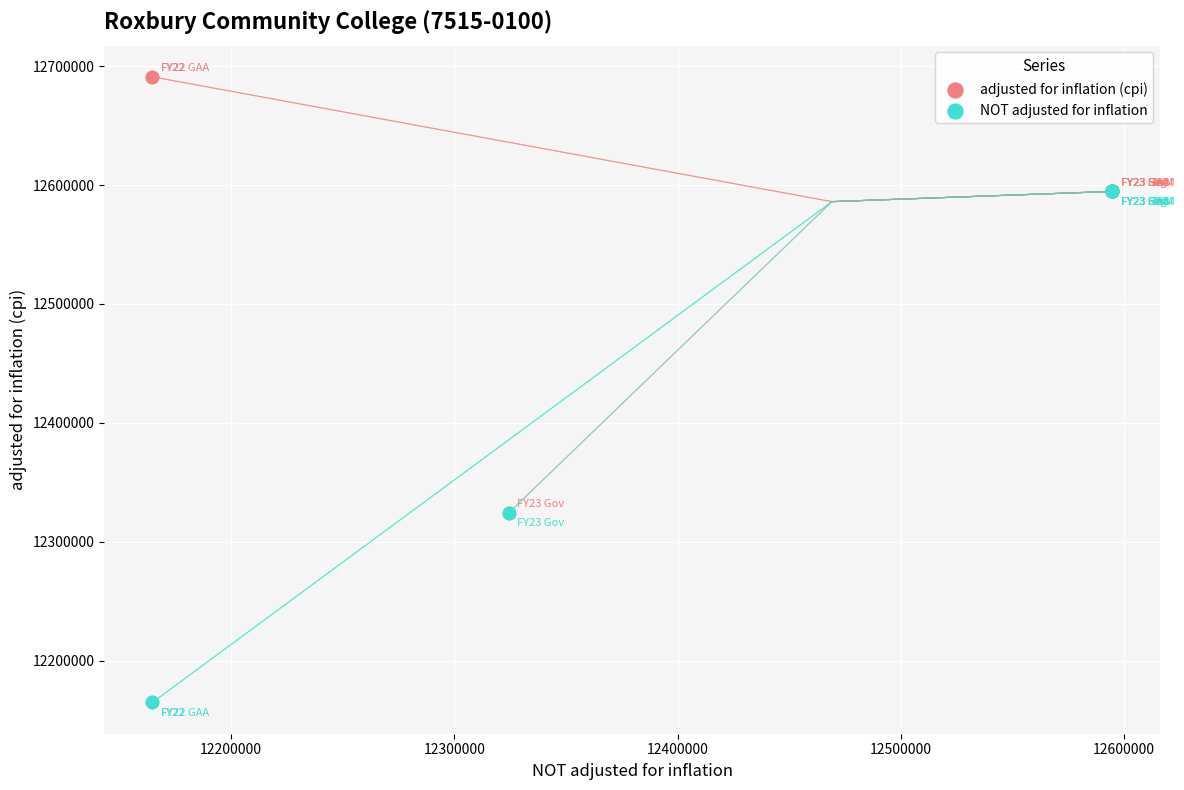

Which series reaches the minimum Y coordinate?

NOT adjusted for inflation